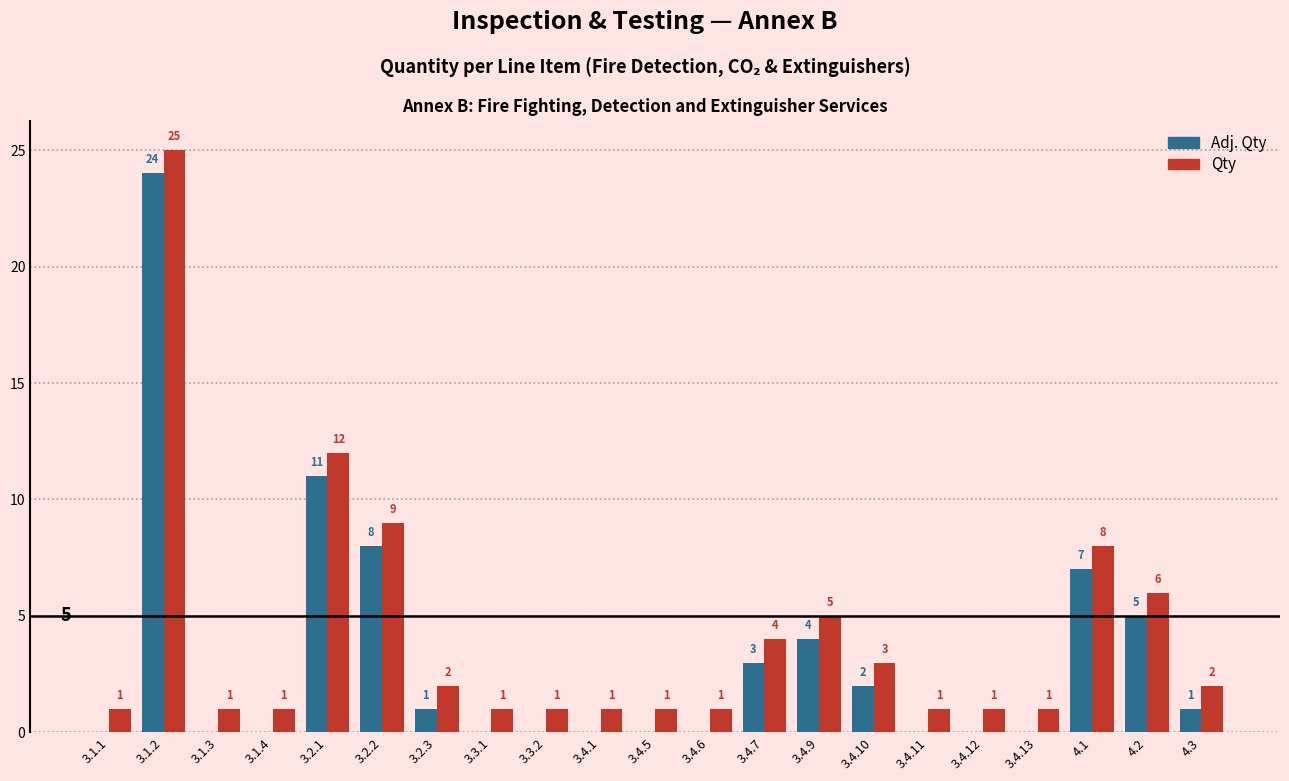

At which category is the sum across all series the highest?

3.1.2